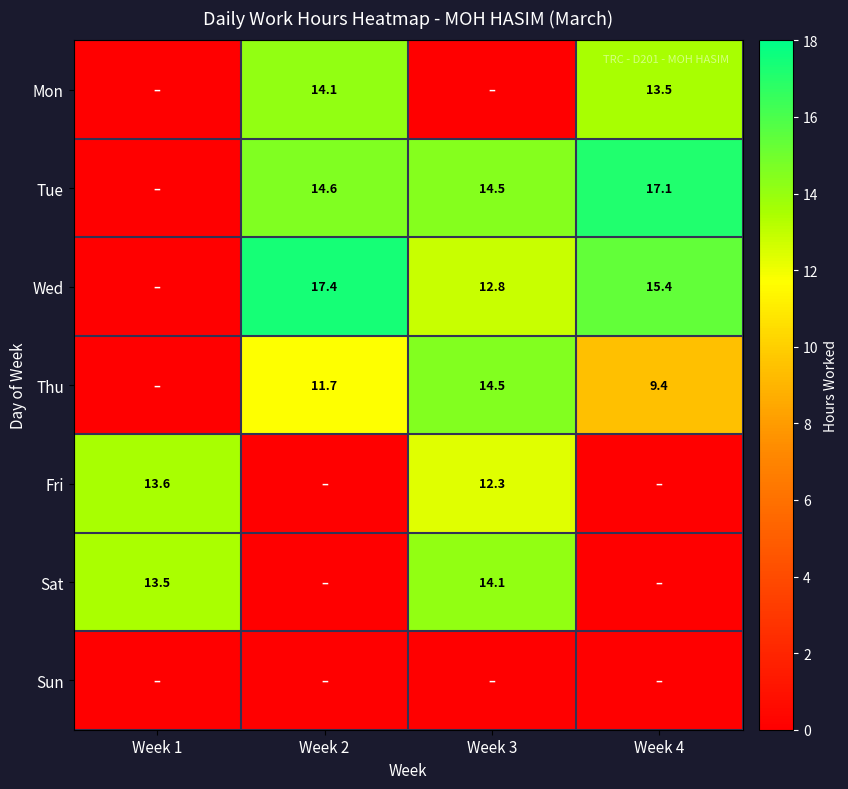

What is the difference between the Tue values at Week 3 and Week 4?

2.6